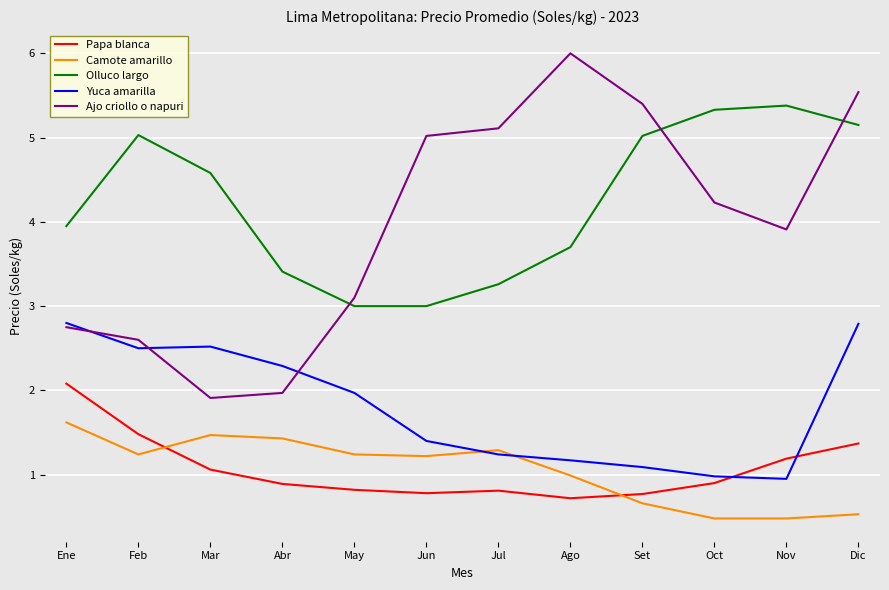

Which series has the largest total across all categories?

Olluco largo